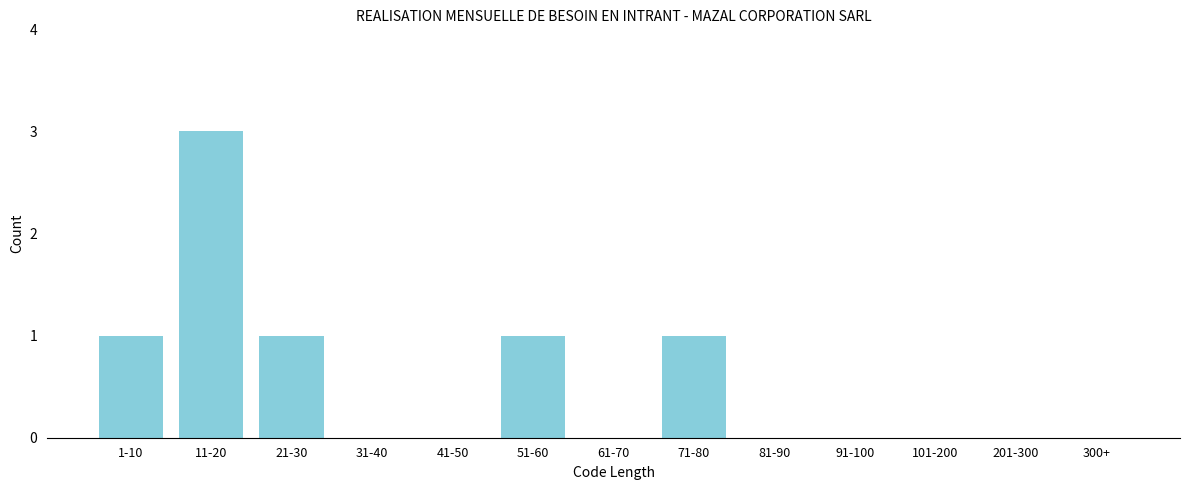

Reading left to right, extract all data points from this chart.

1-10=1	11-20=3	21-30=1	31-40=0	41-50=0	51-60=1	61-70=0	71-80=1	81-90=0	91-100=0	101-200=0	201-300=0	300+=0